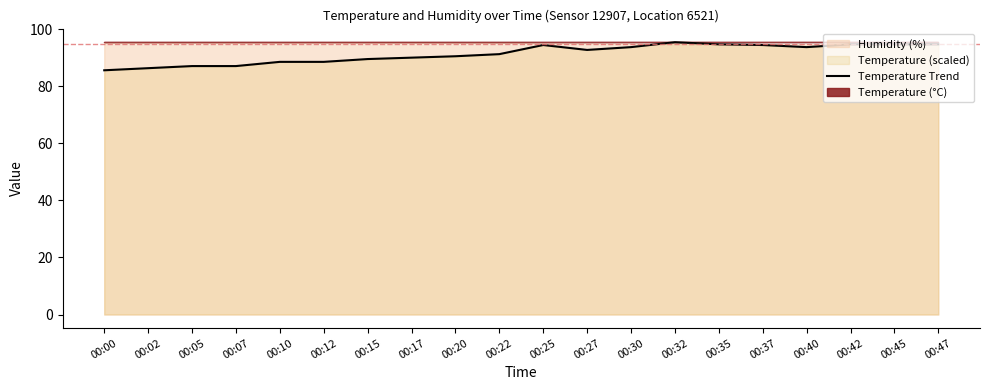

List the labels in order of value, largest first.

00:32, 00:35, 00:42, 00:45, 00:47, 00:25, 00:37, 00:30, 00:40, 00:27, 00:22, 00:20, 00:17, 00:15, 00:10, 00:12, 00:05, 00:07, 00:02, 00:00